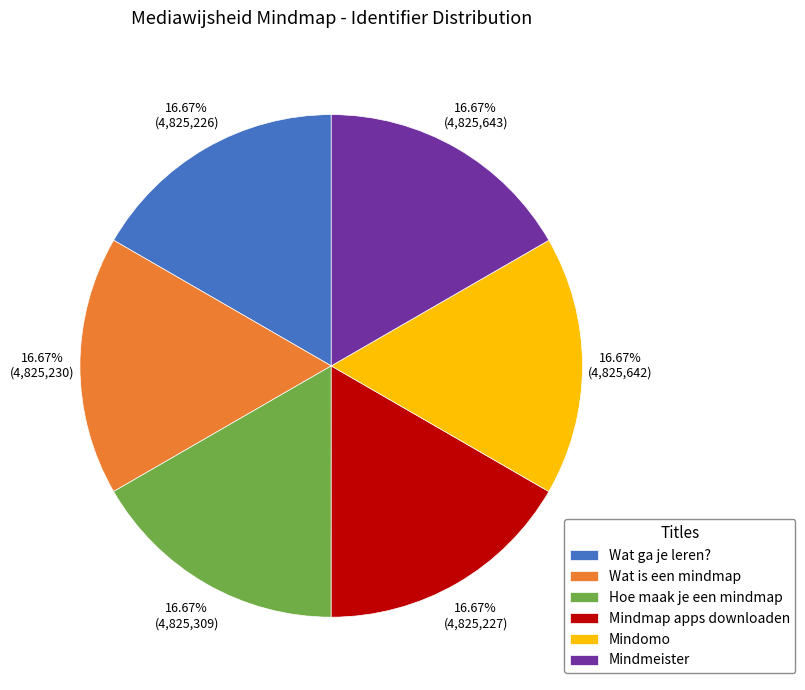

Combined, what portion of the pie is Wat ga je leren? and Mindmap apps downloaden?

33.3%